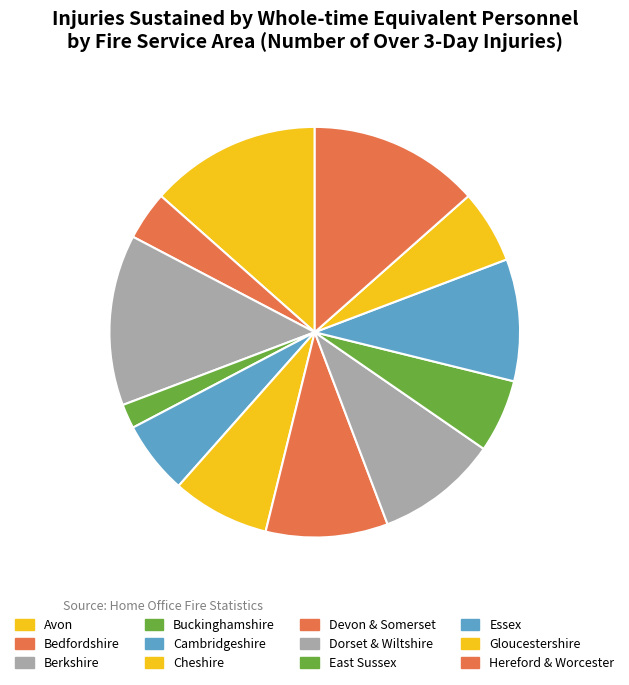

What percentage is the Buckinghamshire slice, to the nearest percent?

2%